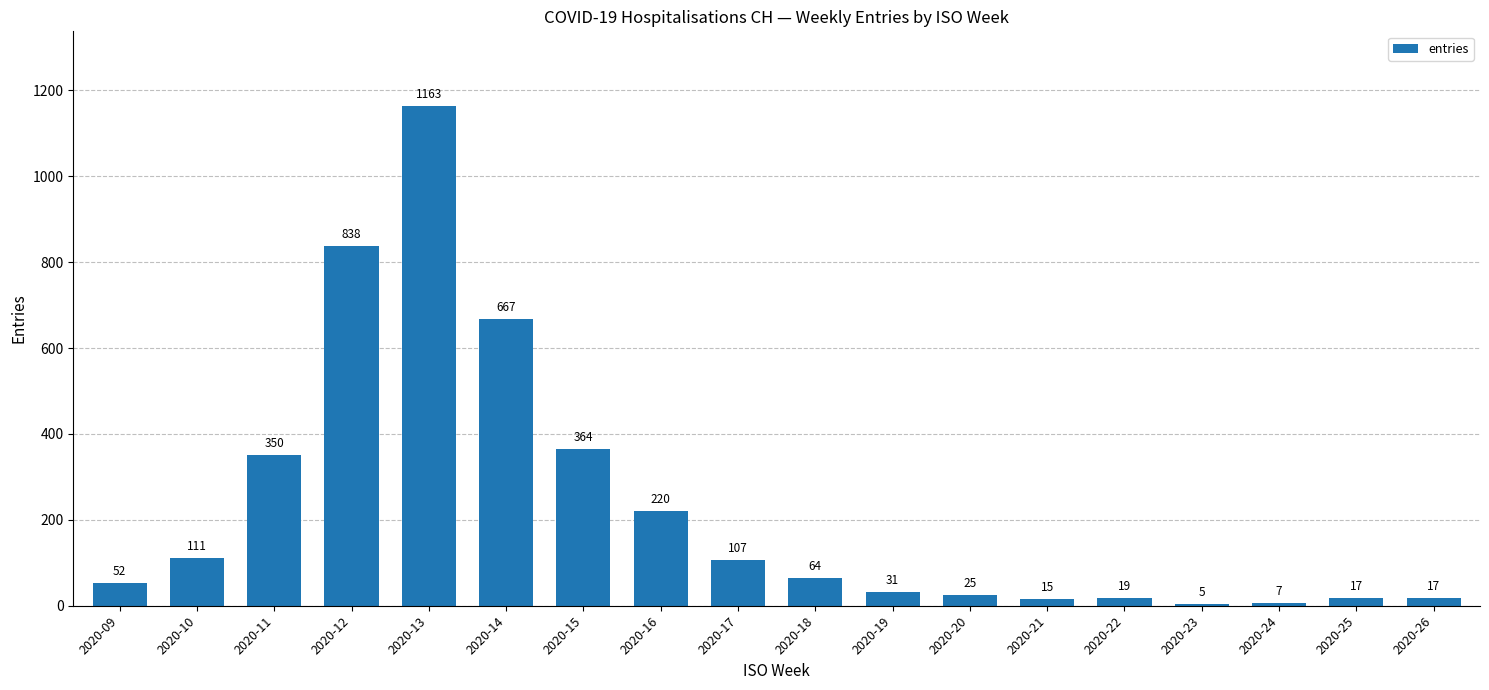

What is the difference between the values at 2020-26 and 2020-11?

333